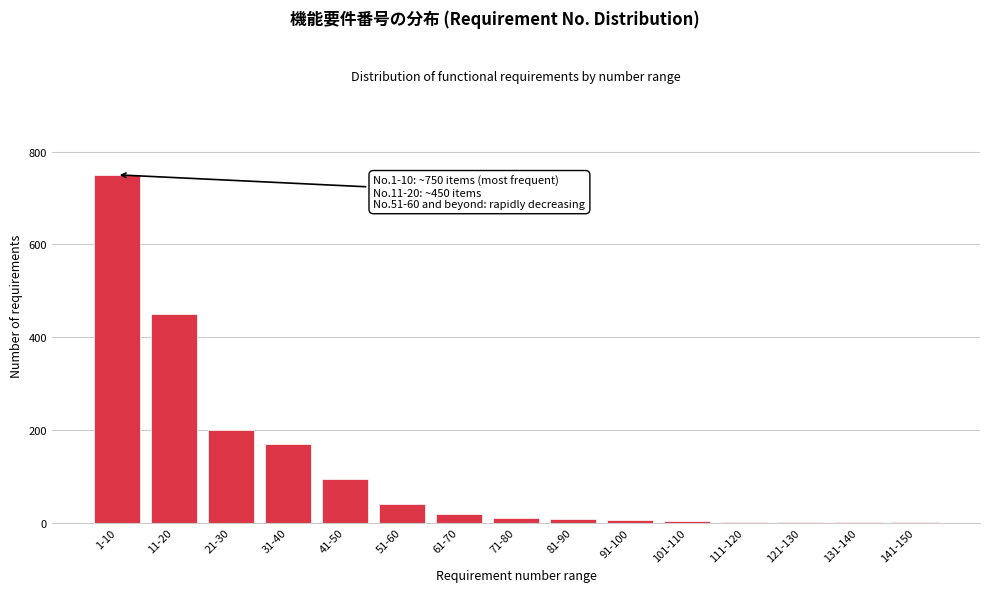

At which label is the value closest to 375?

11-20